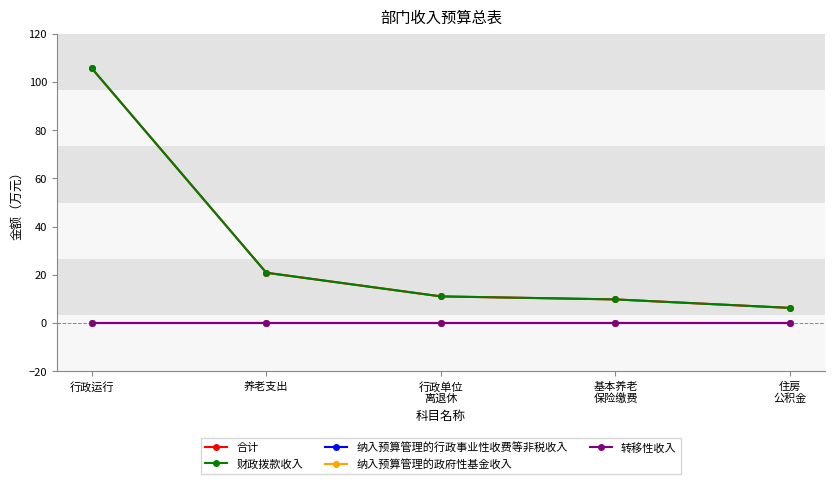

At which category is the sum across all series the highest?

行政运行